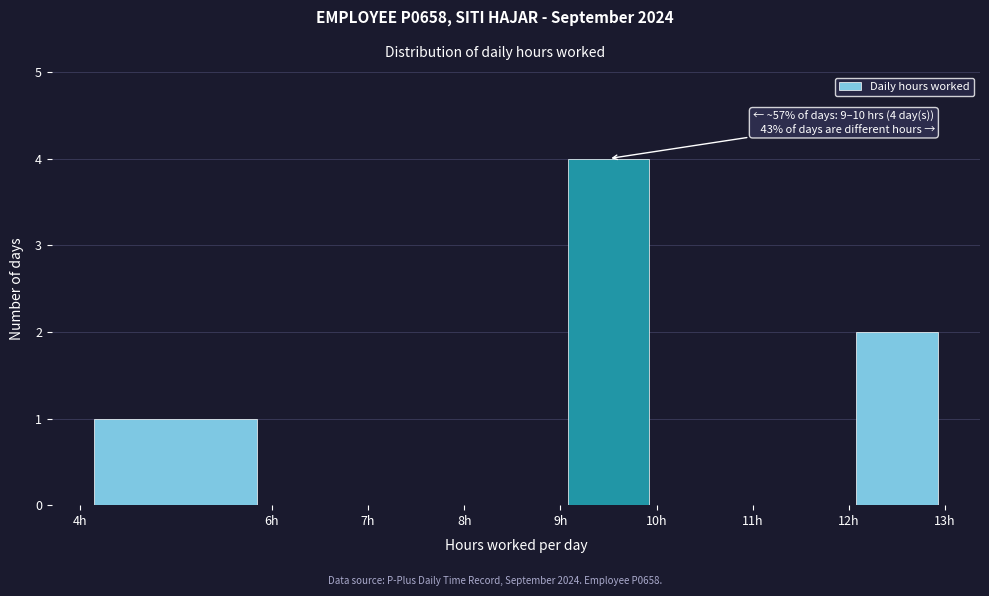

Over which range of the x-axis is the bar tallest?

9 to 10